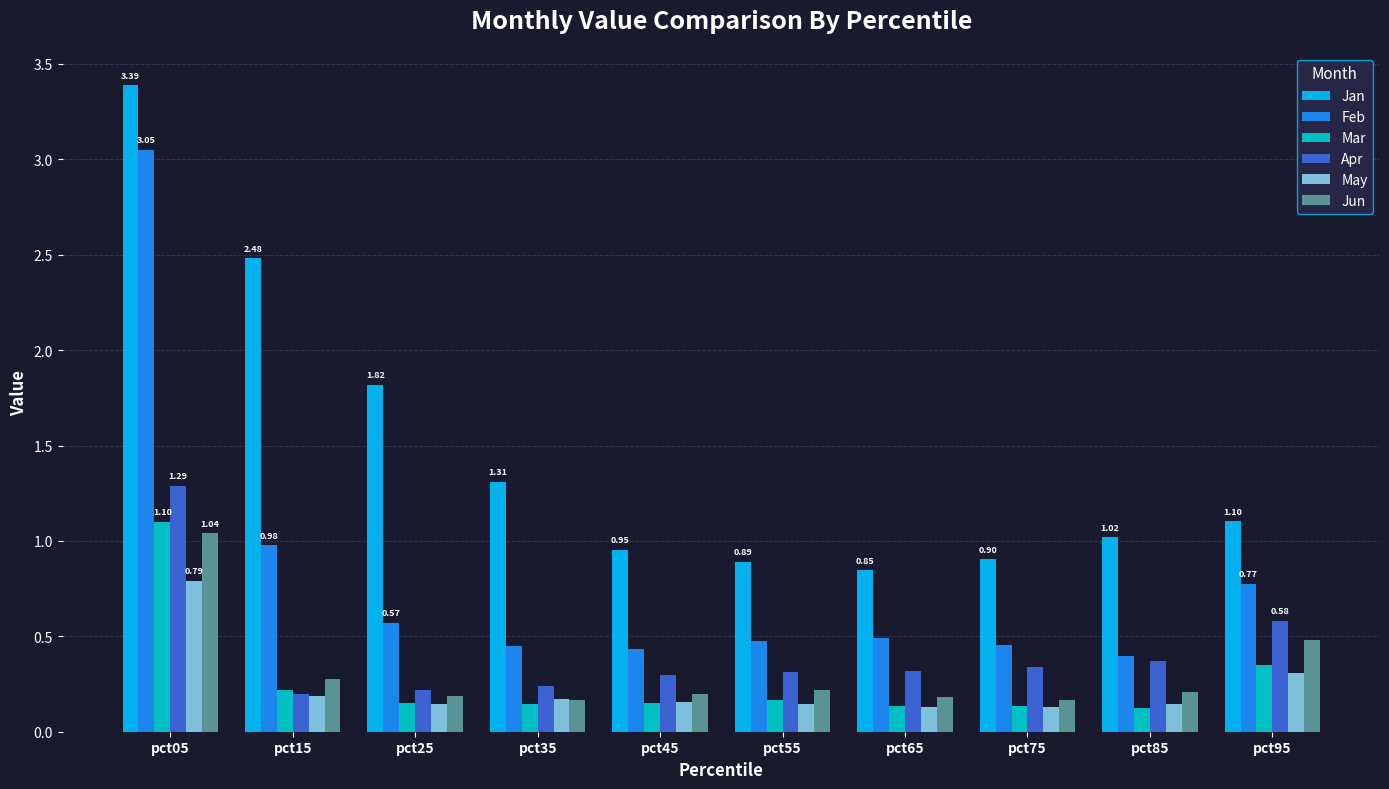

Are the bars horizontal?

No